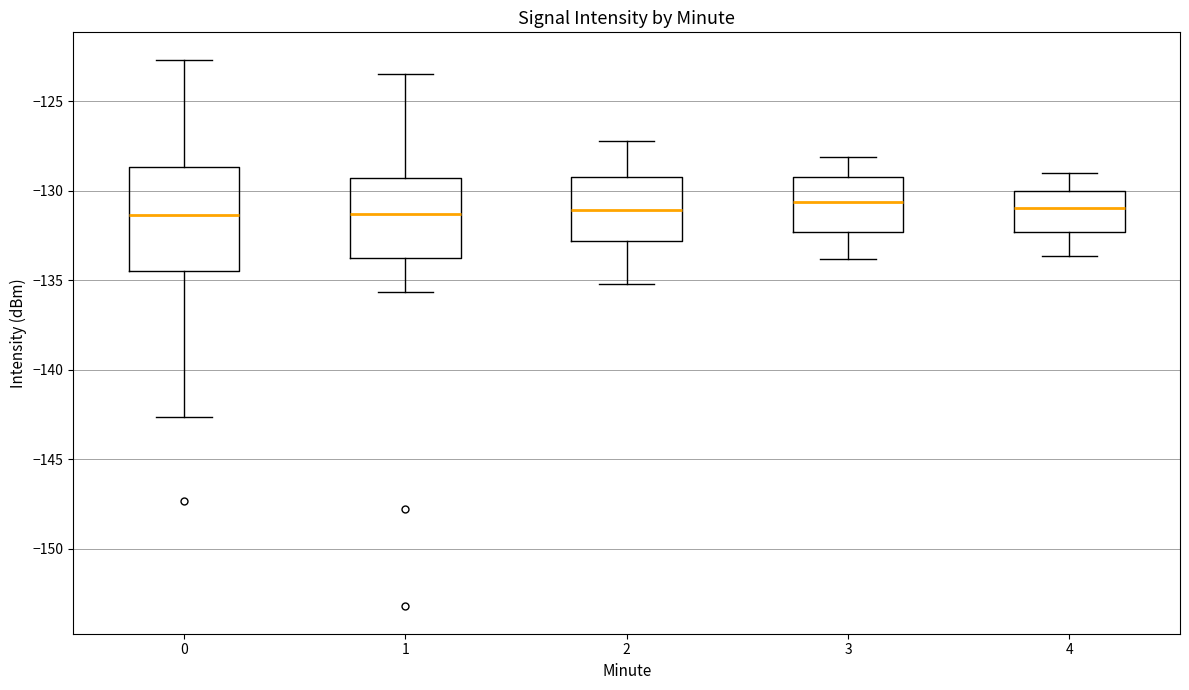

Reading left to right, transcribe this box plot: for each box, give where its median line is, the range the box spans, and where its two whiskers end, as read against the y-axis. The values are not printed on the chart, so give them approximately, as read against the axis.

0: median -131.5, box -134.5 to -128.5, whiskers -142.5 to -122.5
1: median -131.5, box -134.0 to -129.5, whiskers -135.5 to -123.5
2: median -131.0, box -133.0 to -129.0, whiskers -135.0 to -127.0
3: median -130.5, box -132.5 to -129.0, whiskers -134.0 to -128.0
4: median -131.0, box -132.5 to -130.0, whiskers -133.5 to -129.0